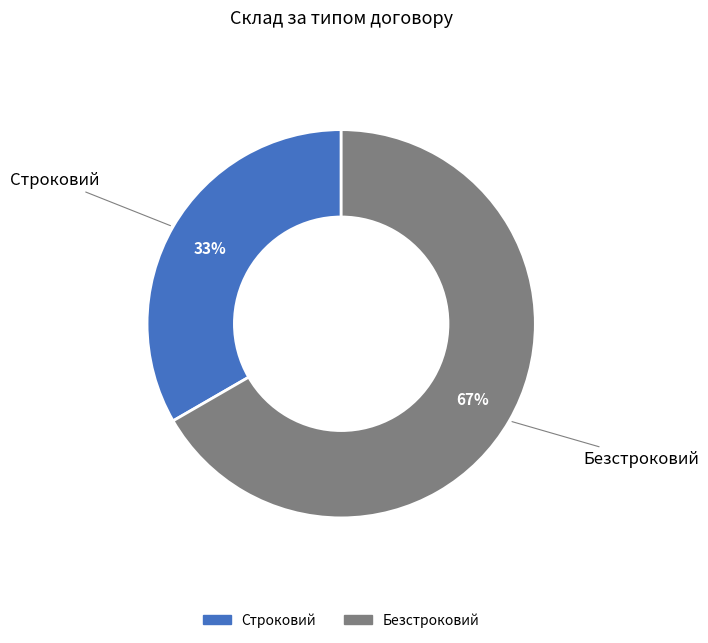

Rank the categories by value from lowest to highest.

Строковий, Безстроковий